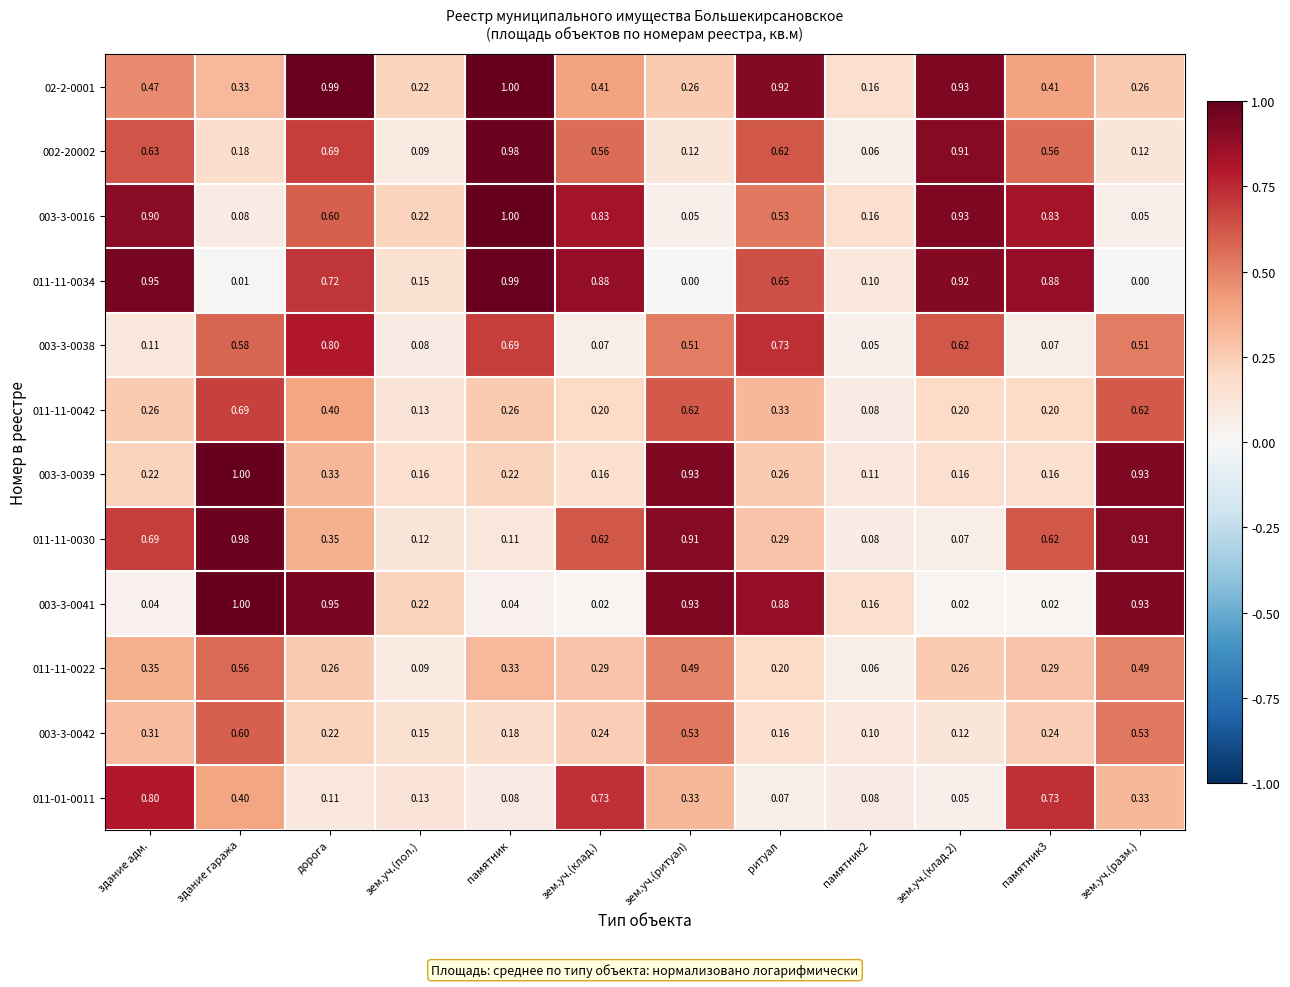

At which category is the sum across all series the highest?

дорога